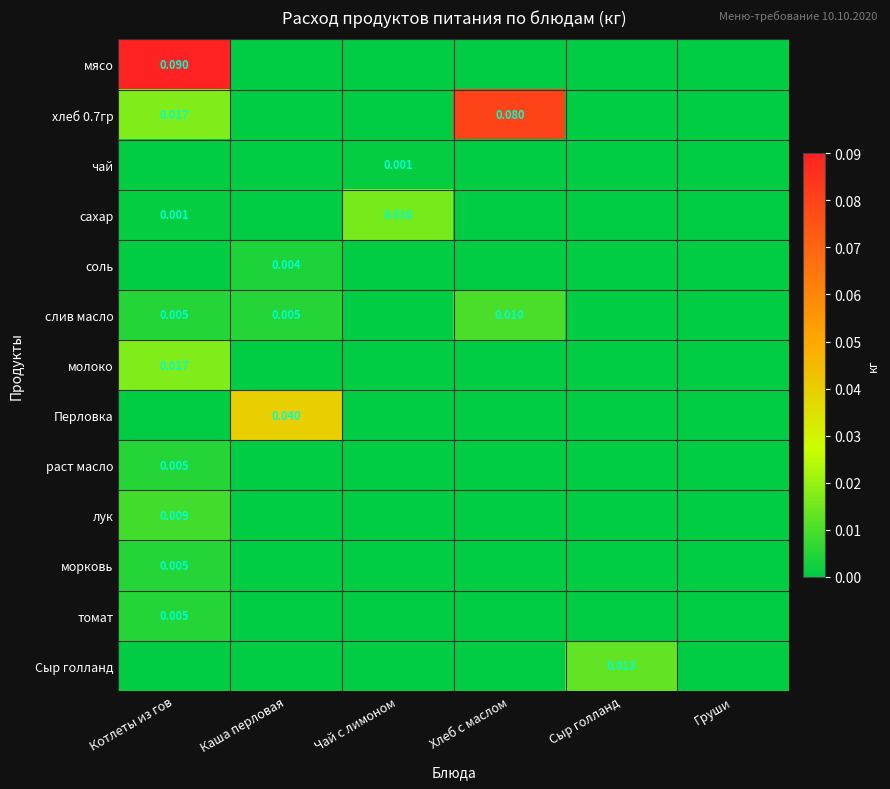

Is the value of сахар at Чай с лимоном greater than the value of Сыр голланд at Чай с лимоном?

Yes